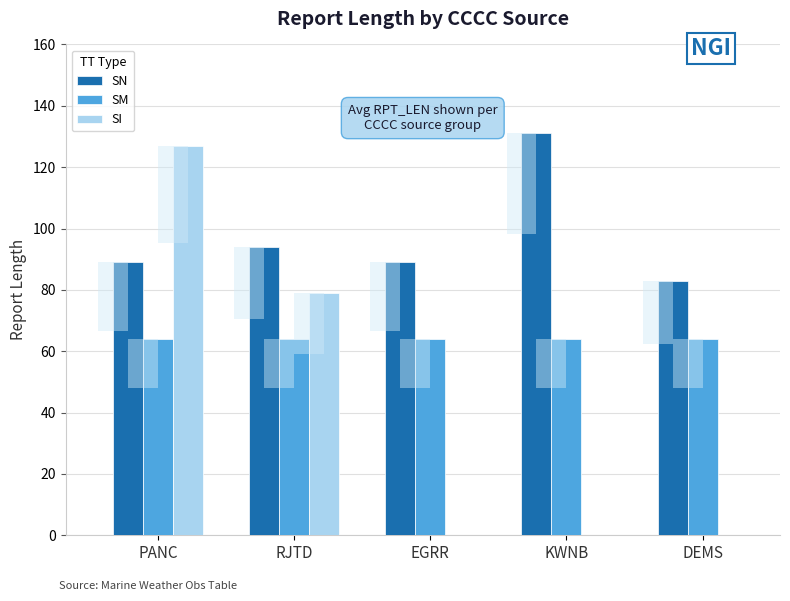

Rank the categories by SI value from highest to lowest.

PANC, RJTD, EGRR, KWNB, DEMS